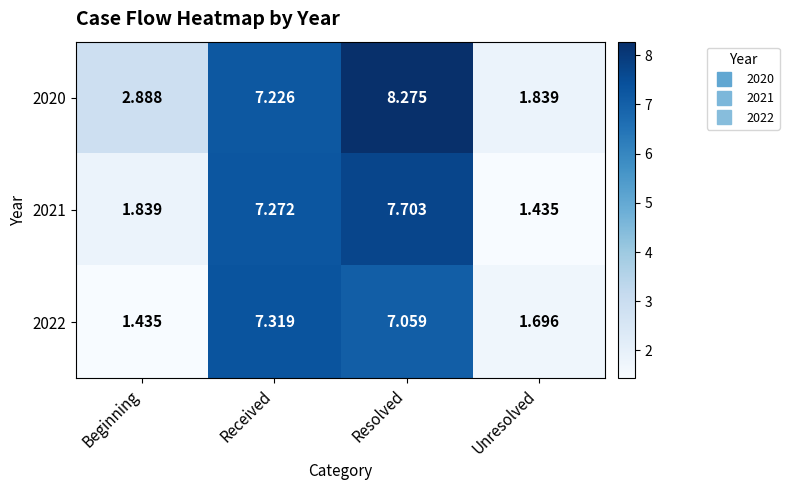

Which category has the highest value across all series?

Resolved